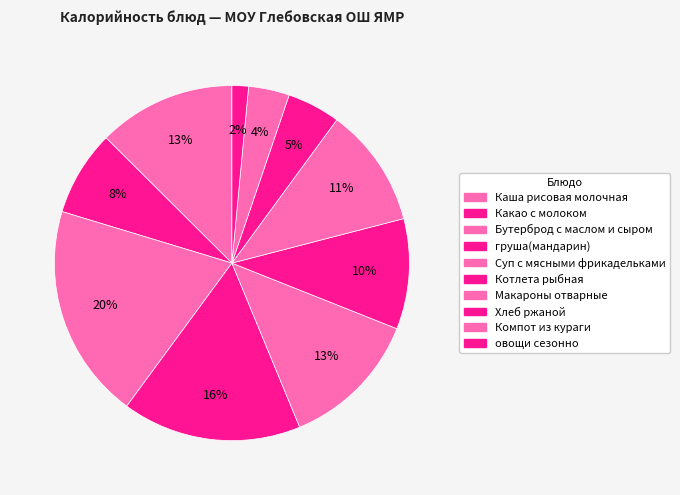

Count the number of slices in the pie.

10